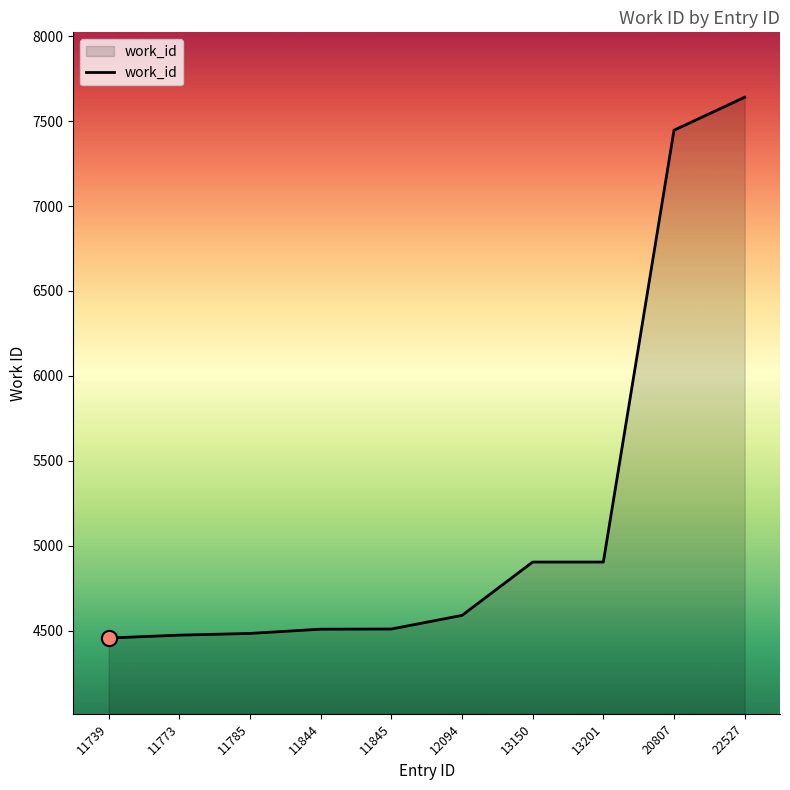

Which has a higher value, 13150 or 22527?

22527